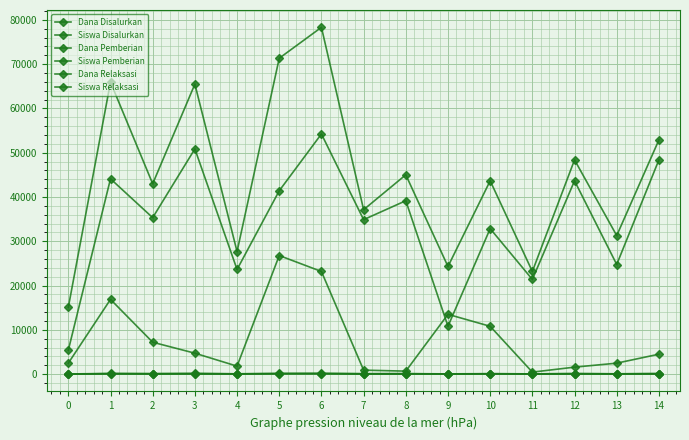

Reading left to right, transcribe all the data shown in this chart.

Dana Disalurkan: 0=15075	1=65925	2=42975	3=65475	4=27675	5=71325	6=78300	7=37125	8=45000	9=24300	10=43650	11=23175	12=48375	13=31275	14=52875
Siswa Disalurkan: 0=35	1=157	2=111	3=159	4=71	5=175	6=188	7=91	8=109	9=56	10=106	11=57	12=122	13=75	14=125
Dana Pemberian: 0=5400	1=44100	2=35325	3=50850	4=23625	5=41400	6=54225	7=34875	8=39150	9=10800	10=32850	11=21375	12=43650	13=24750	14=48375
Siswa Pemberian: 0=12	1=108	2=92	3=121	4=62	5=104	6=127	7=85	8=95	9=26	10=82	11=53	12=111	13=60	14=115
Dana Relaksasi: 0=2475	1=16875	2=7200	3=4725	4=1800	5=26775	6=23175	7=900	8=675	9=13500	10=10800	11=450	12=1575	13=2475	14=4500
Siswa Relaksasi: 0=7	1=38	2=18	3=16	4=4	5=64	6=59	7=3	8=2	9=30	10=24	11=1	12=4	13=6	14=10